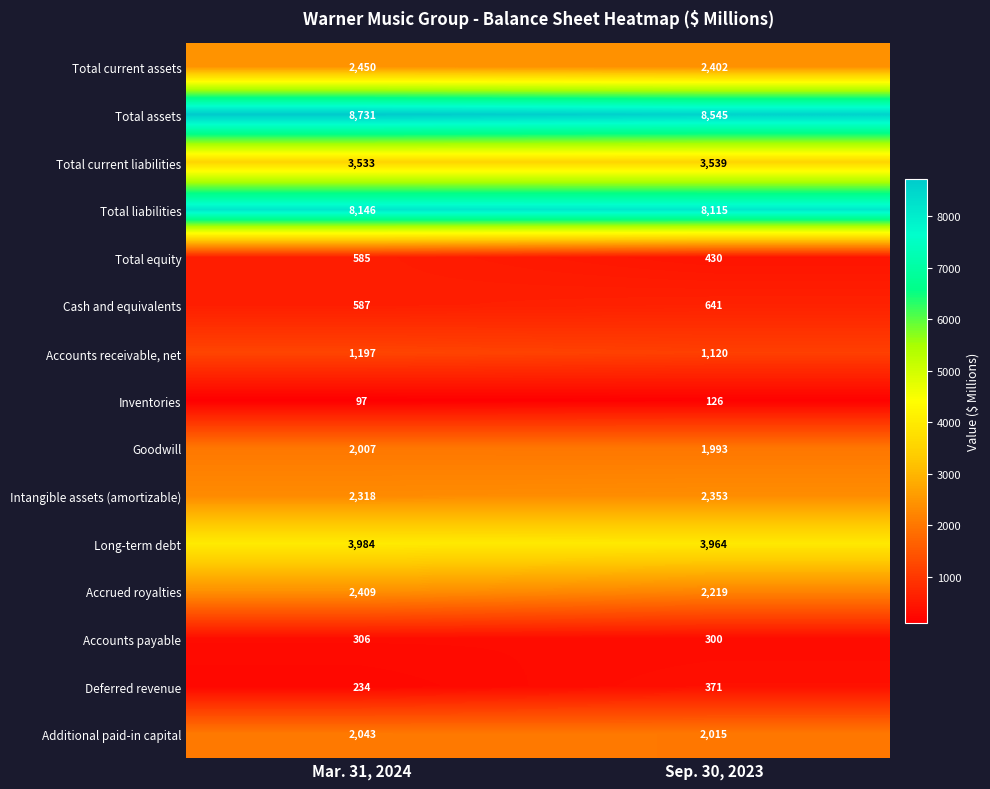

How many series are shown in this chart?

15